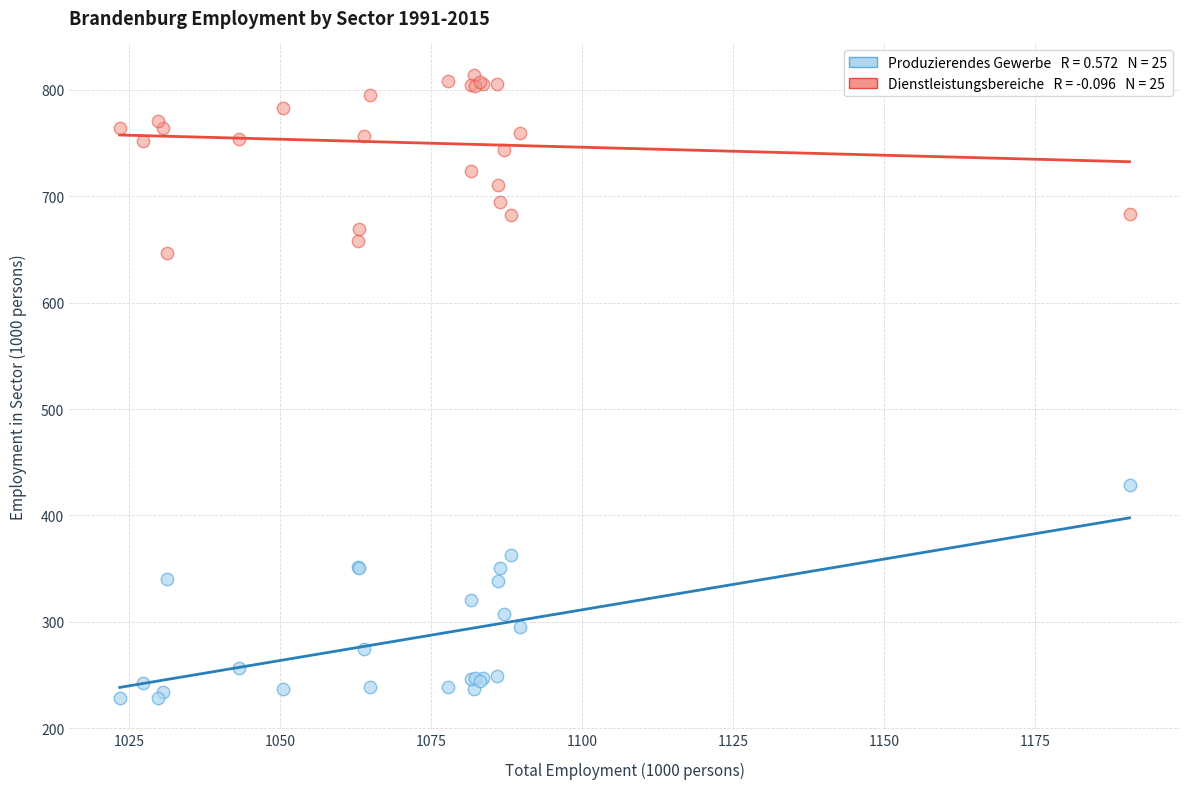

Across all series, what Y value is closest to 521?

429.0